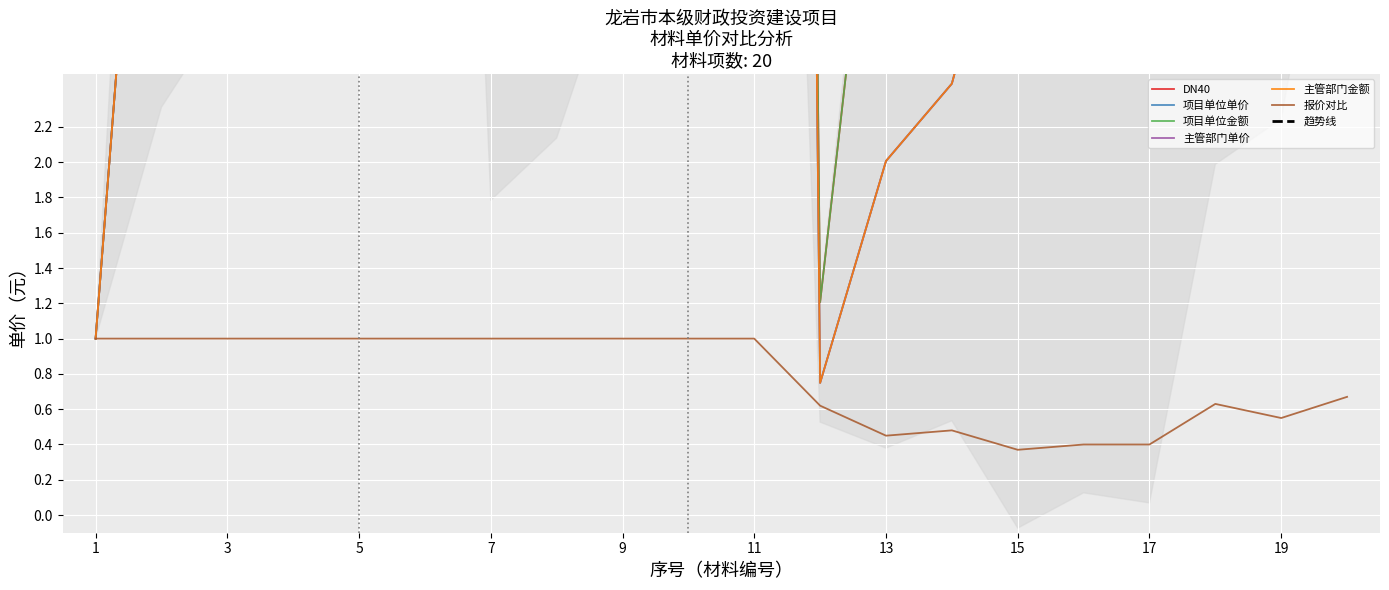

Which series has the widest spread of values?

项目单位单价